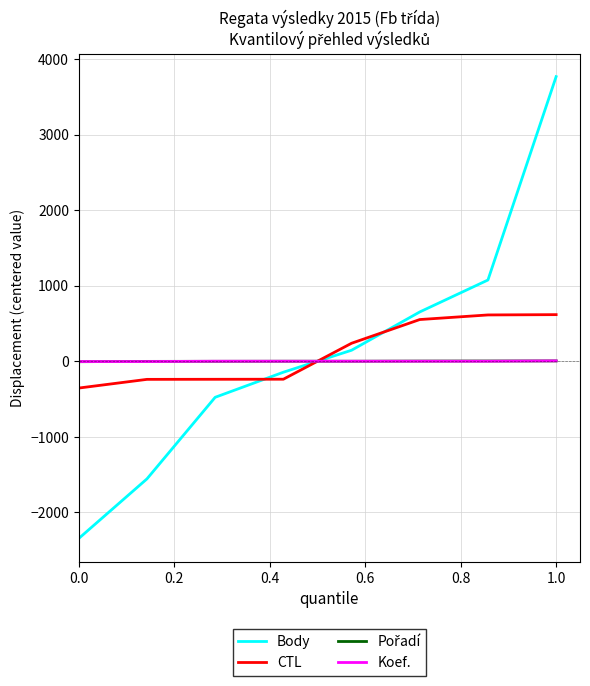

What is the minimum value shown in the chart?

-2346.5